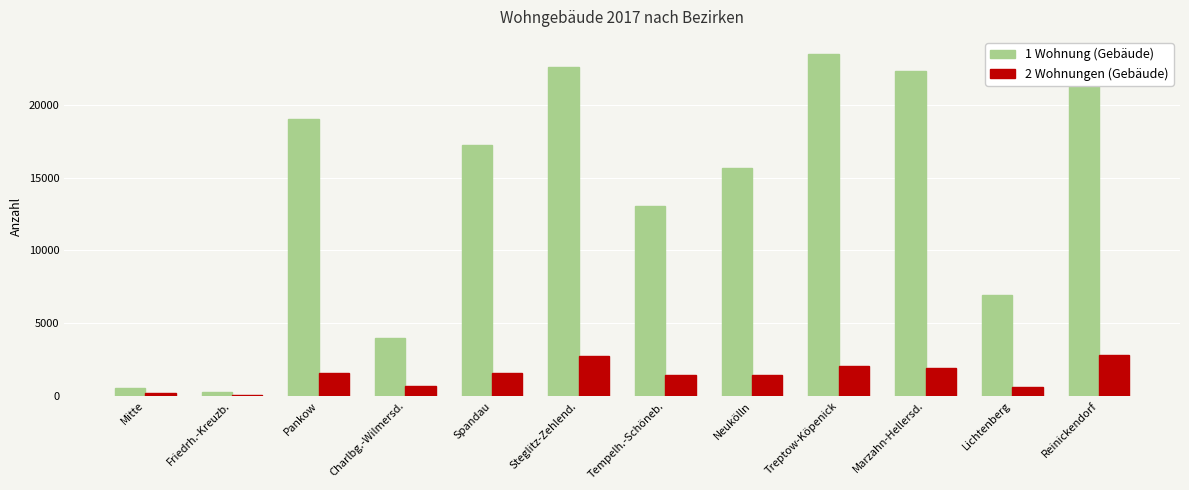

Is it true that 1 Wohnung (Gebäude) equals 569 at Mitte?

True